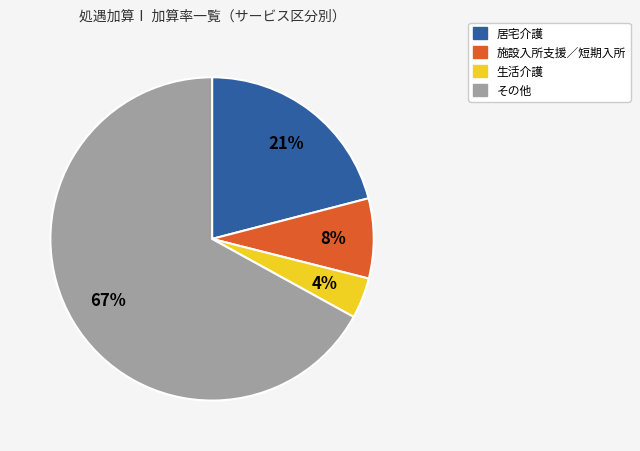

To the nearest percent, what is the average slice percentage?

25%